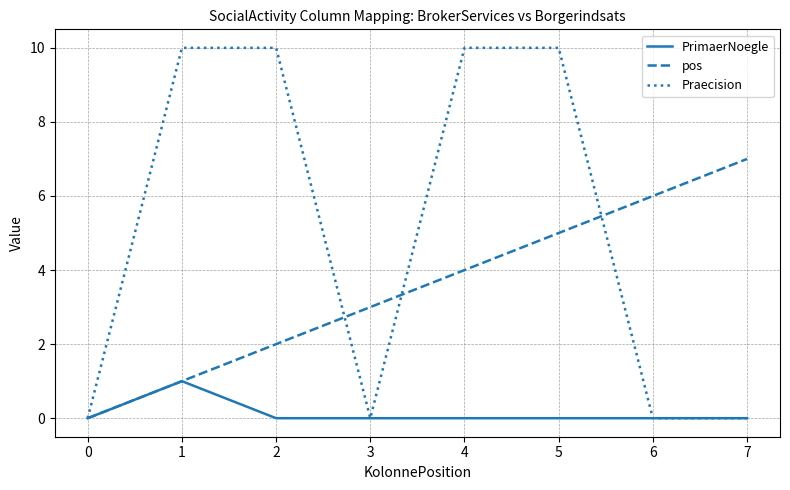

Count the PrimaerNoegle values in the range 0 to 1.

8